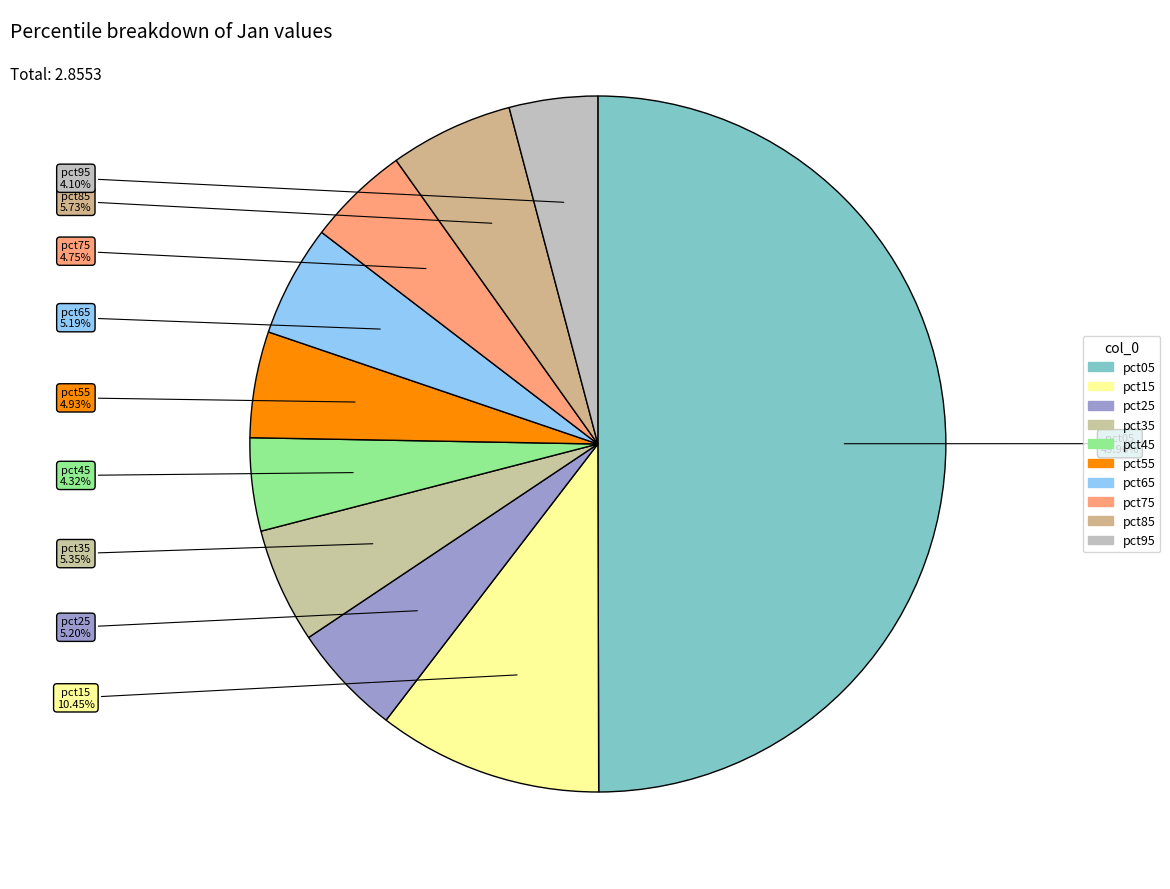

Which slice is the largest?

pct05